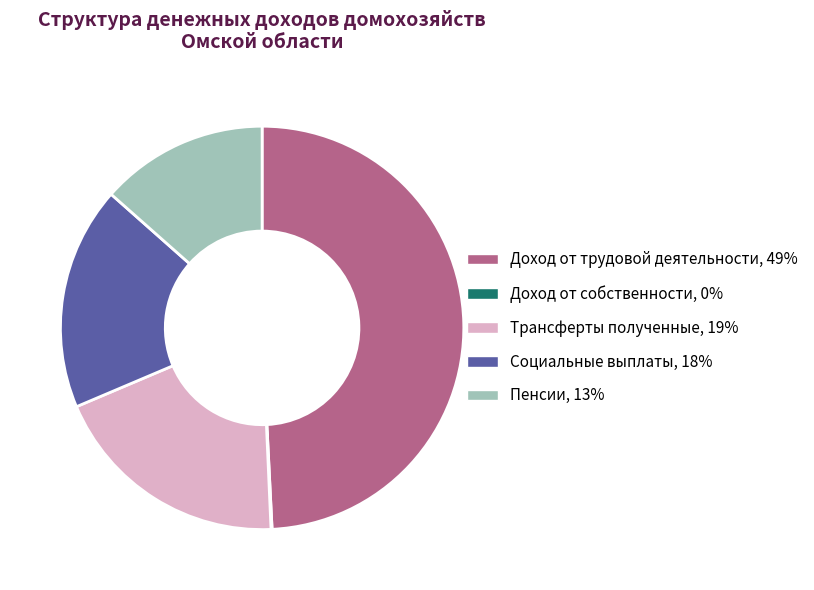

Is it true that Трансферты полученные is 19% of the pie?

True